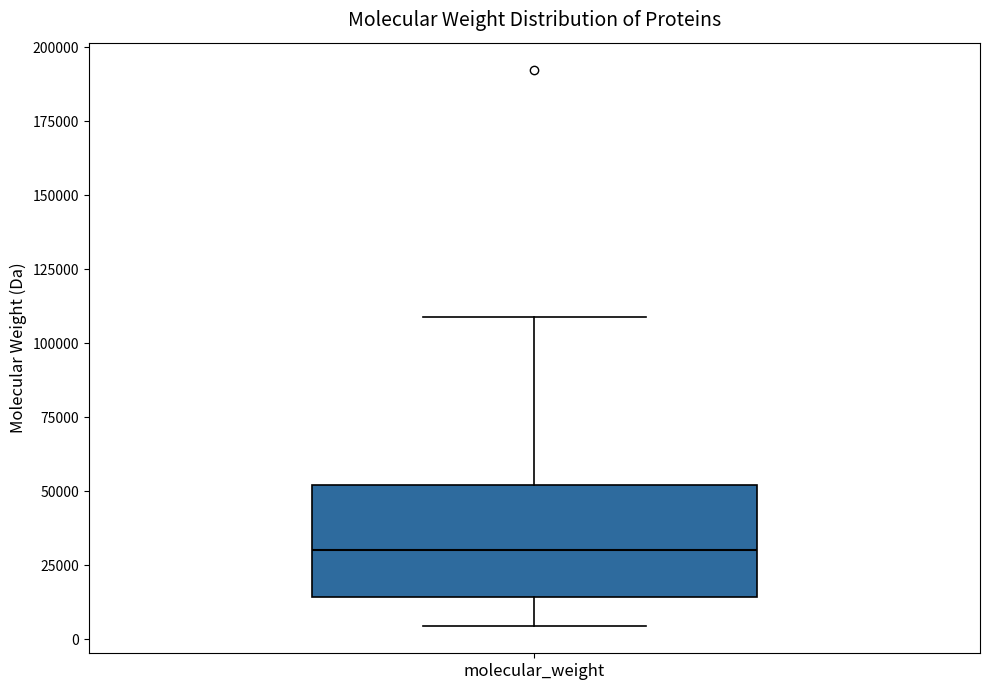

Transcribe this box plot: give where the median line is, the range the box spans, and where the two whiskers end, as read against the y-axis. The values are not printed on the chart, so give them approximately, as read against the axis.

median 30000, box 15000 to 50000, whiskers 5000 to 110000